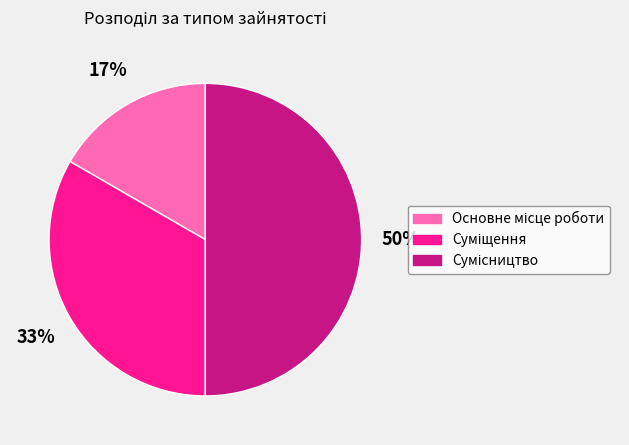

To the nearest percent, what is the average slice percentage?

33%